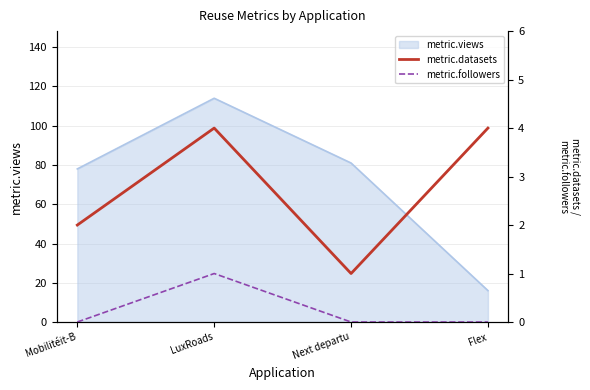

What is the spread (max minus min) of values at LuxRoads?

3